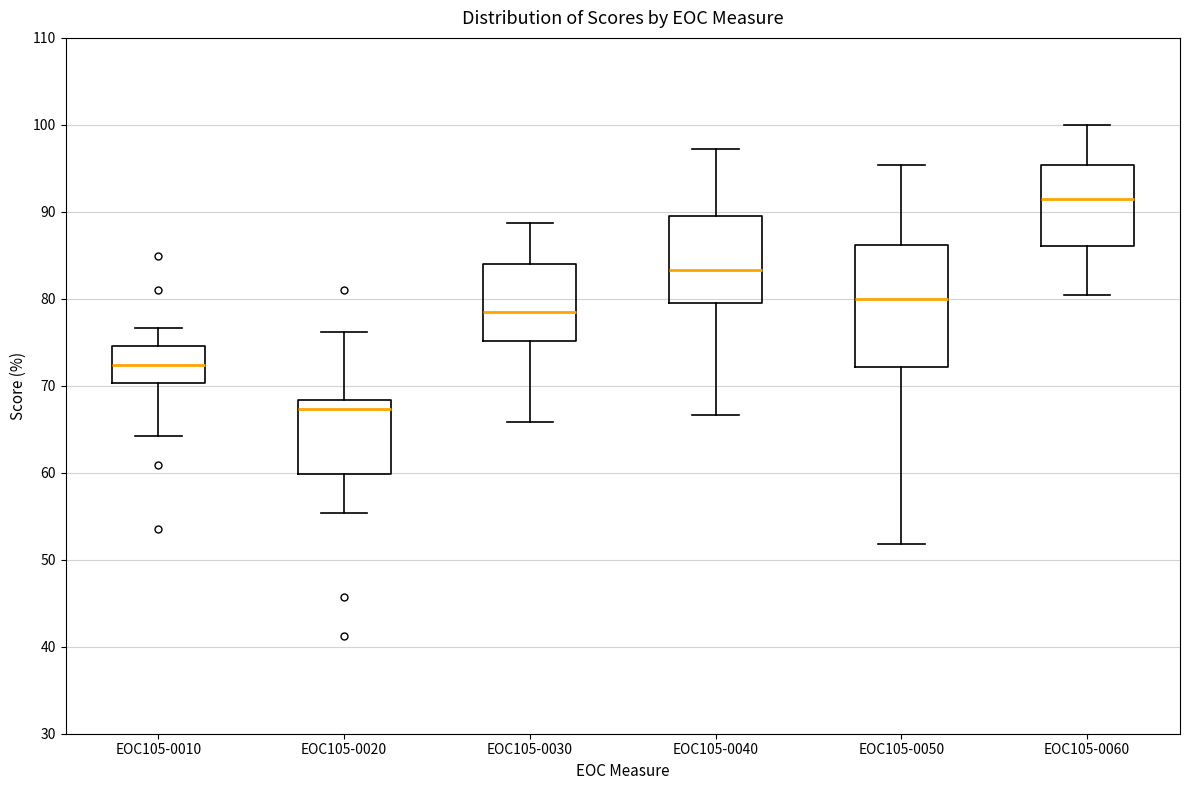

Which box has the lowest median line?

EOC105-0020